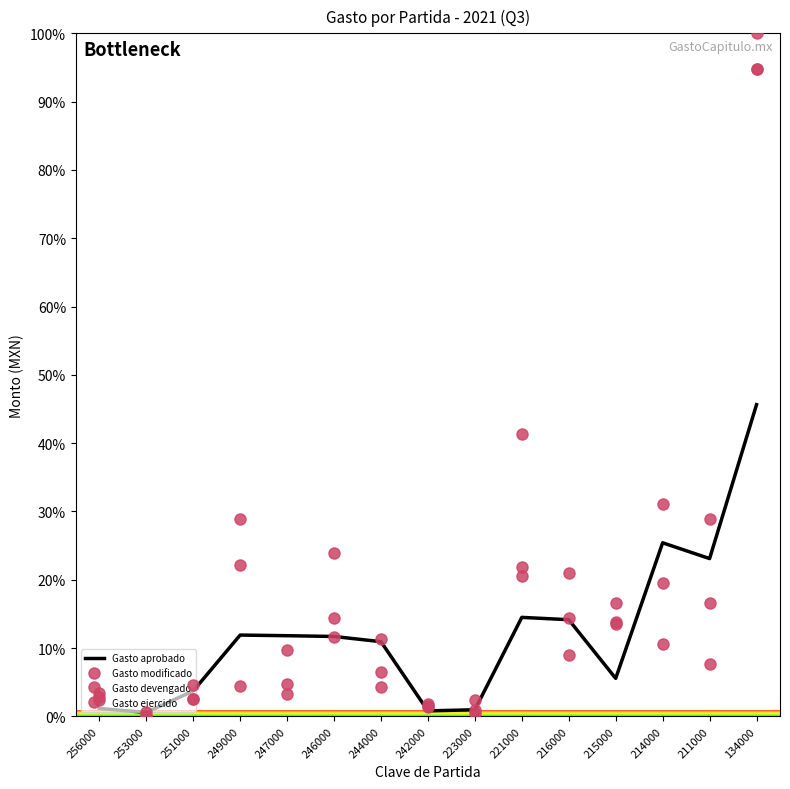

What is the value of the Gasto aprobado point at the 10th from the left?

14.5